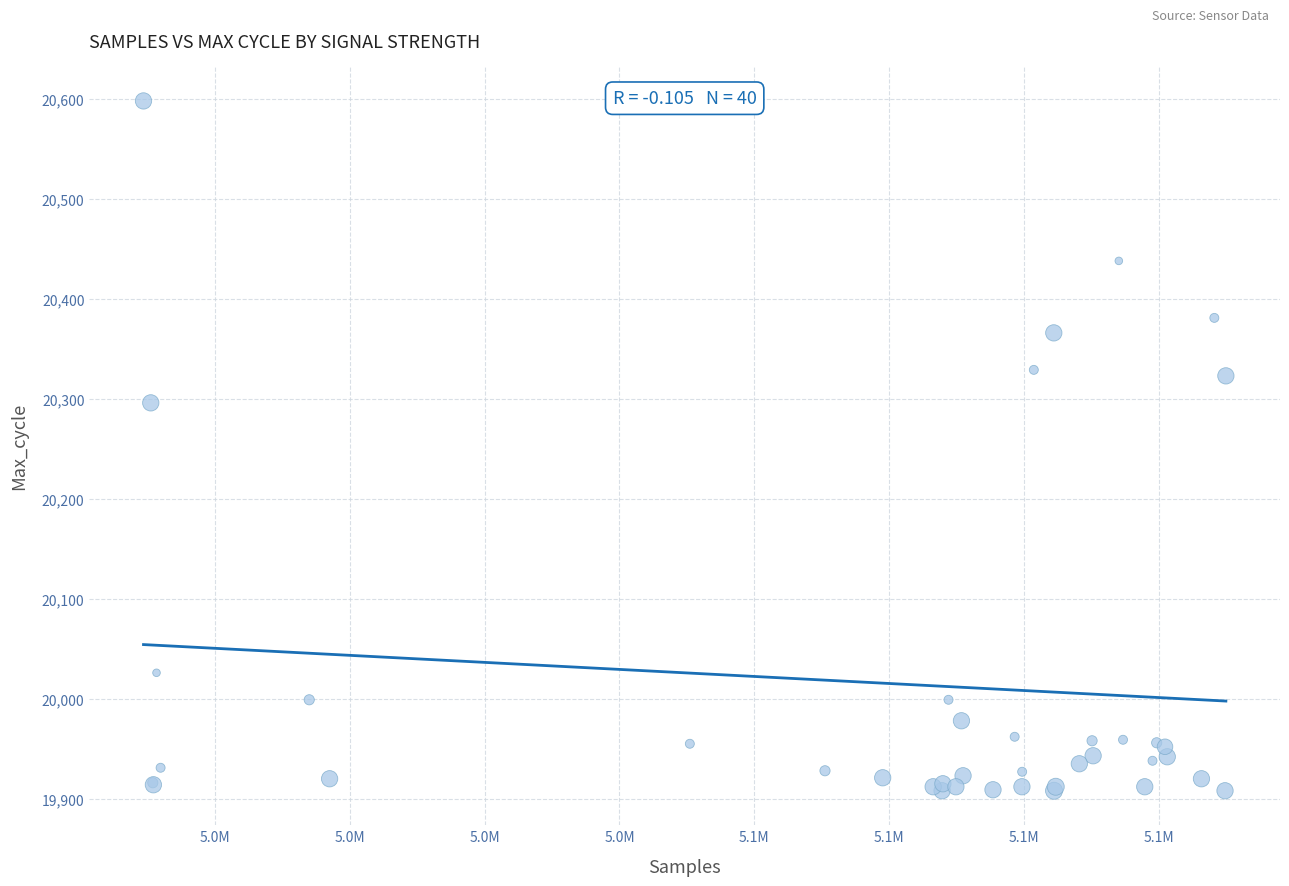

What Y value in the scatter plot is closest to 20253?

20296